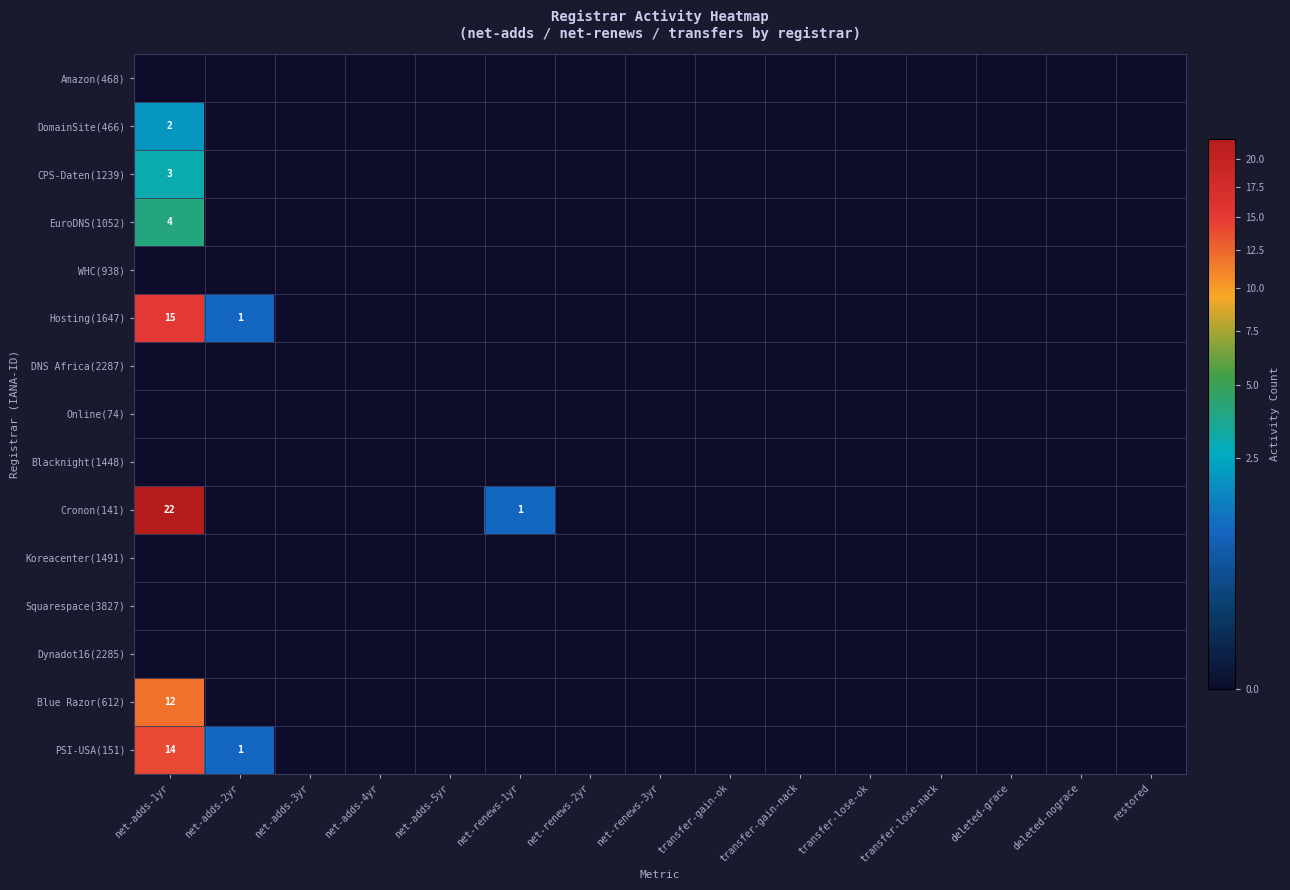

Which series has the widest spread of values?

Cronon(141)